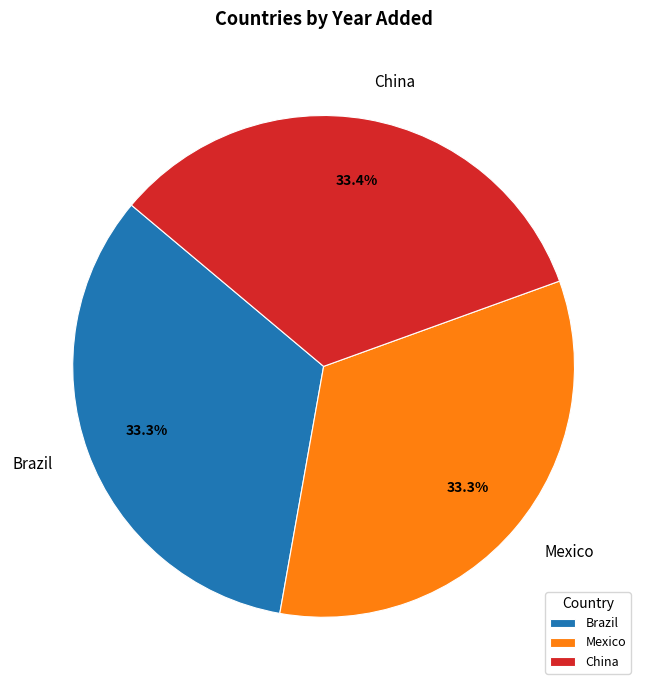

The Mexico slice represents 33% of the pie. True or false?

True